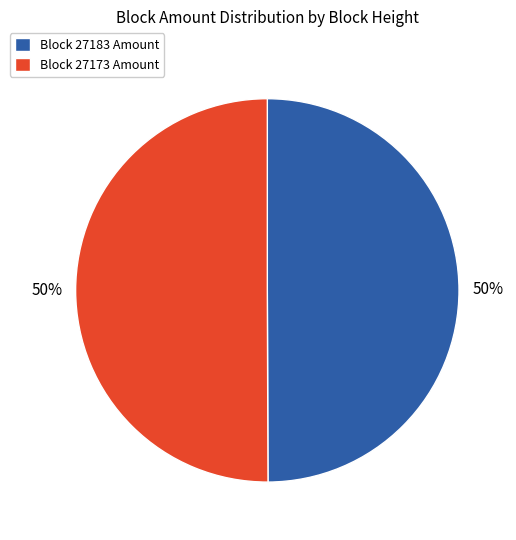

What percentage is the Block 27173 Amount slice, to the nearest percent?

50%